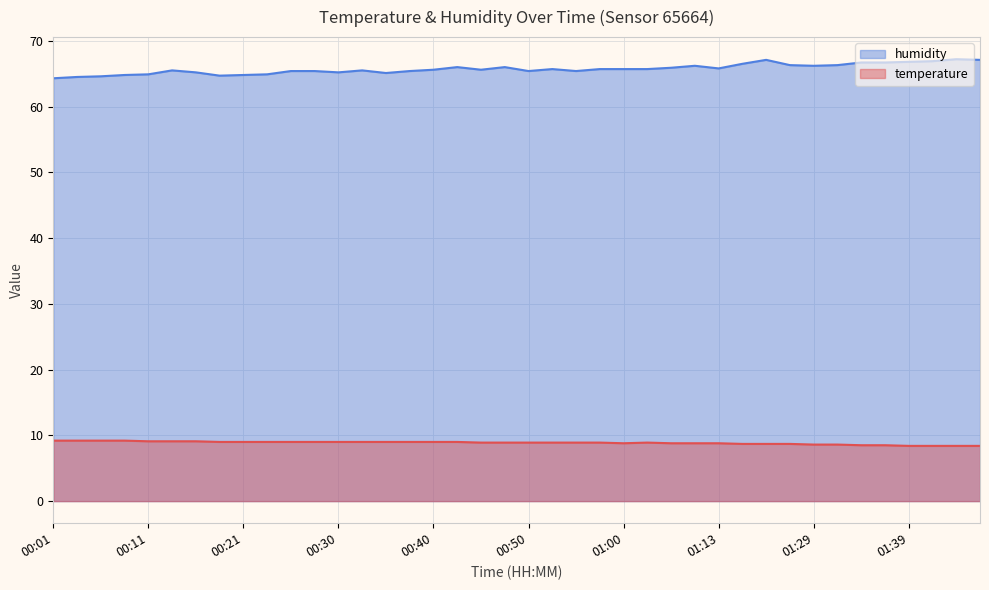

What is the average value of the humidity series?

65.7